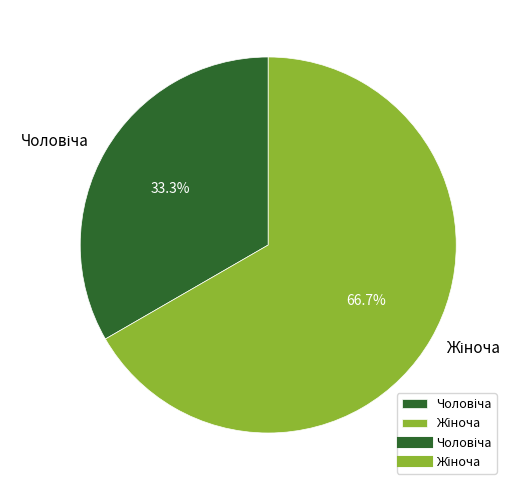

Does any single category account for the majority?

Yes